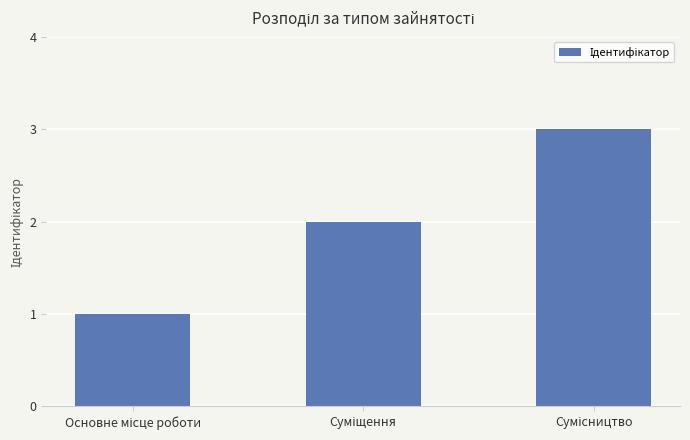

What is the greatest value displayed?

3